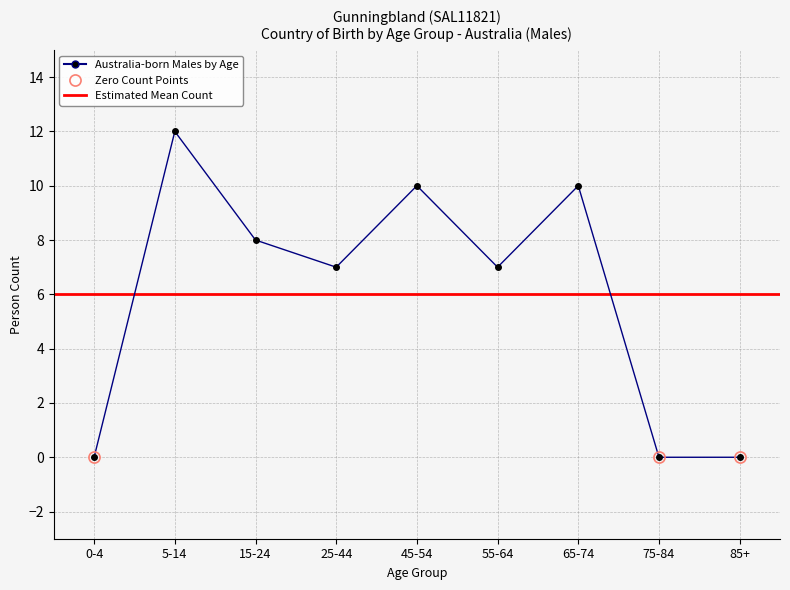

How many points are higher than both their immediate neighbors (excluding endpoints)?

3